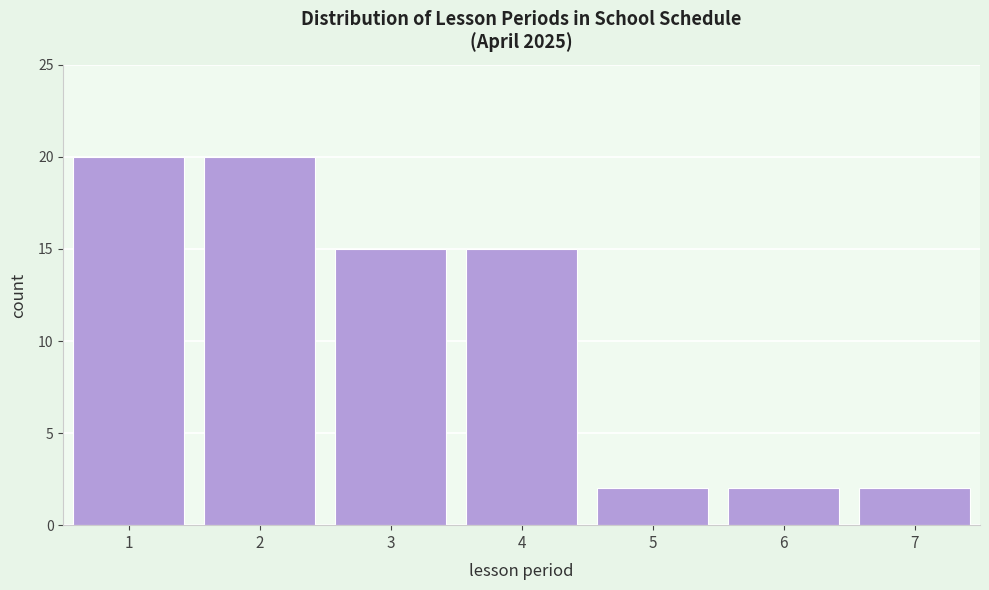

Reading left to right, transcribe all the data shown in this chart.

20	20	15	15	2	2	2